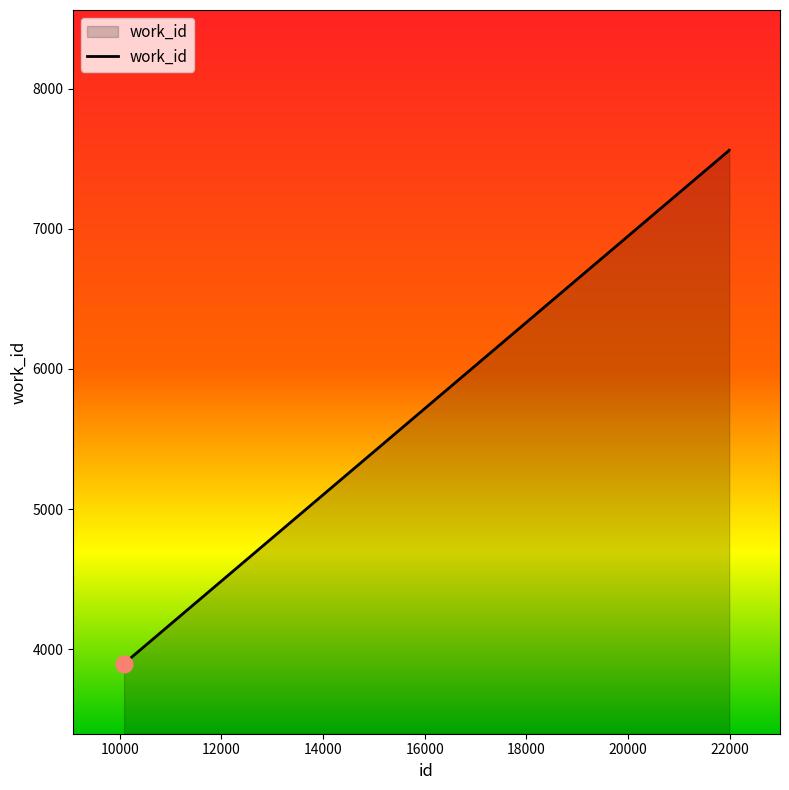

What is the smallest value displayed?

3899